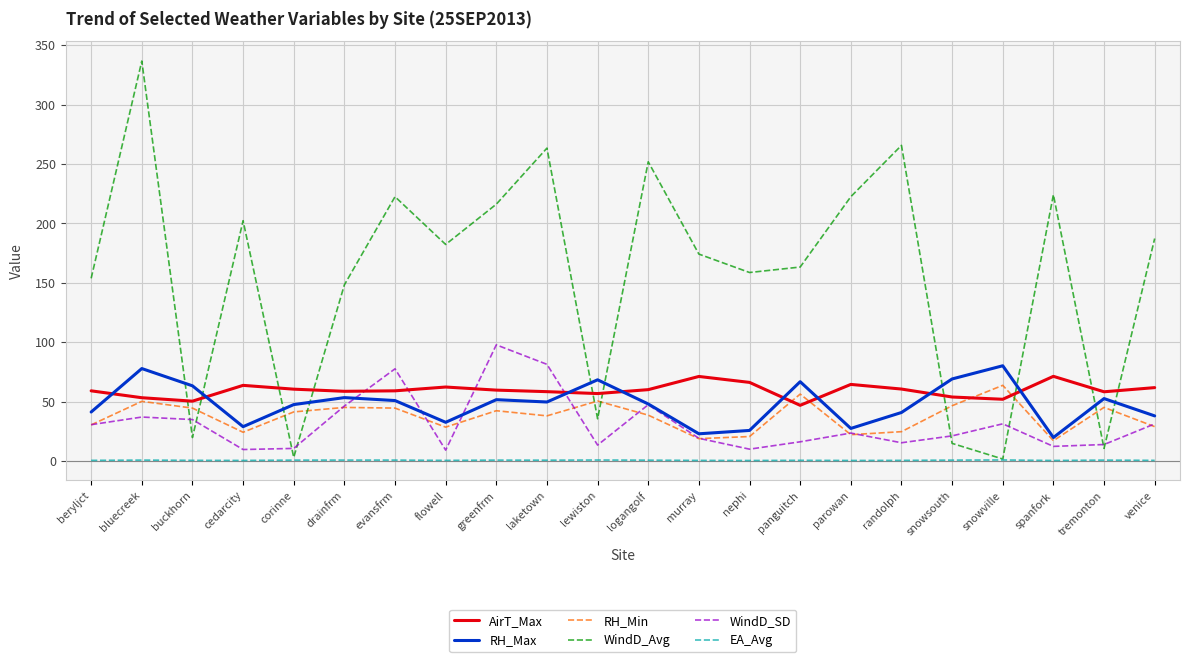

In RH_Min, how many points are lower than both neighbors (excluding endpoints)?

6